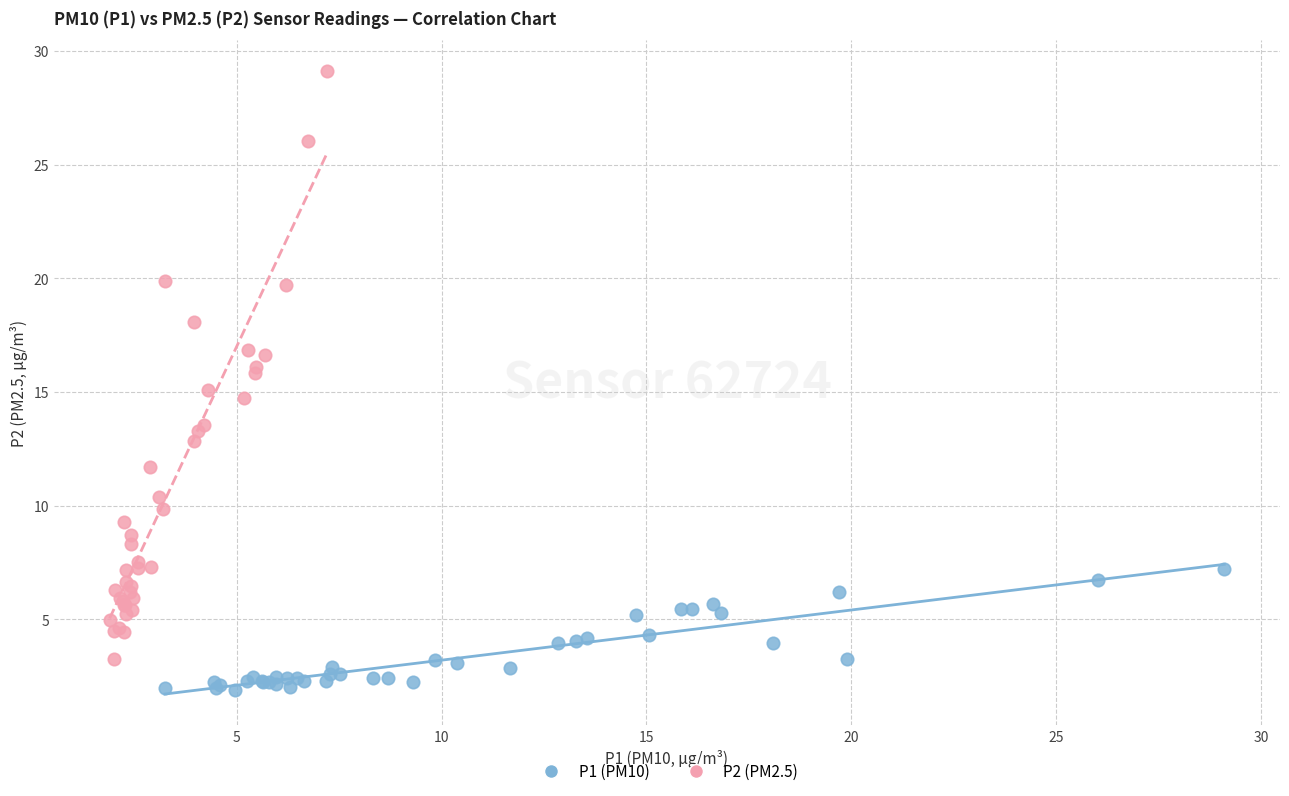

What are all the series names shown in the legend?

P1 (PM10), P2 (PM2.5)